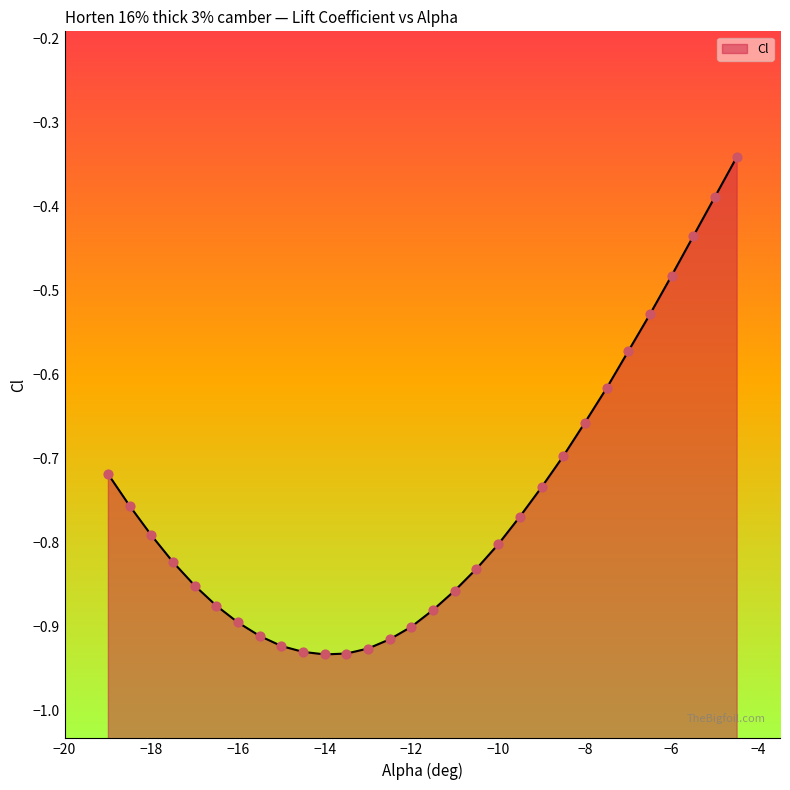

Which has a higher value, -9.5 or -16?

-9.5